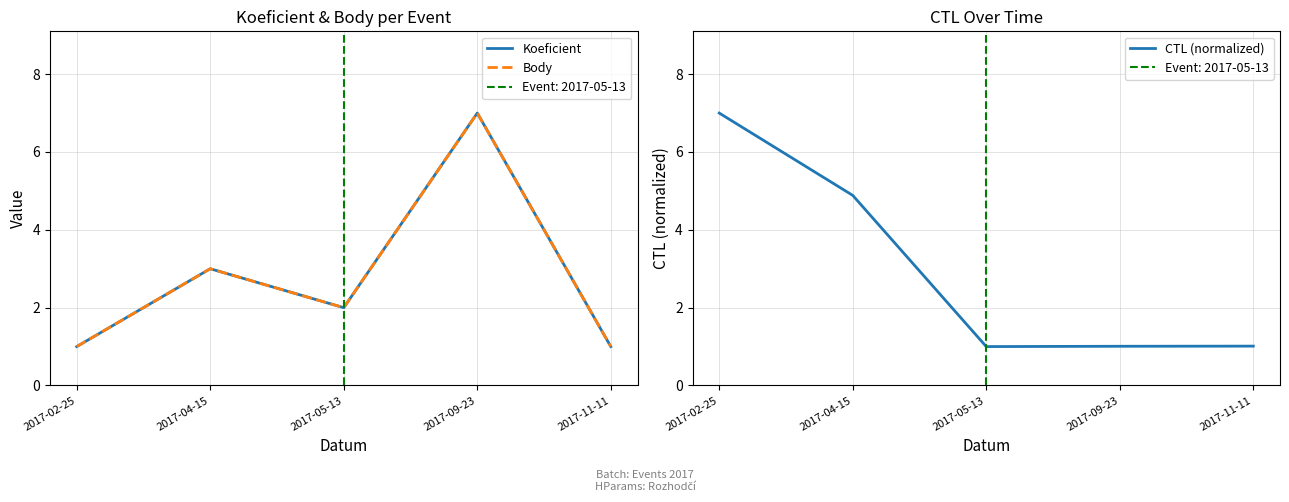

At which label does Koeficient first exceed 2?

2017-04-15